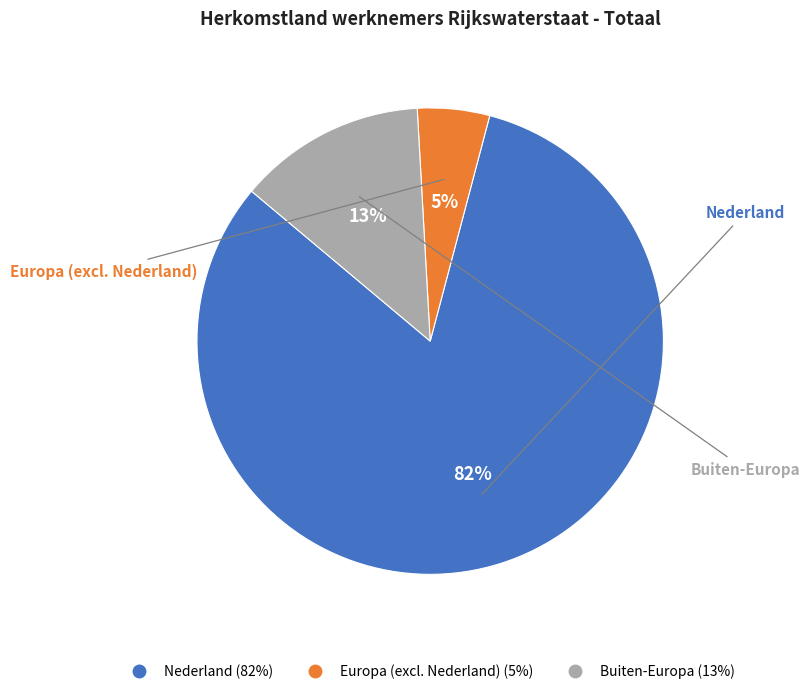

Which category accounts for the majority?

Nederland